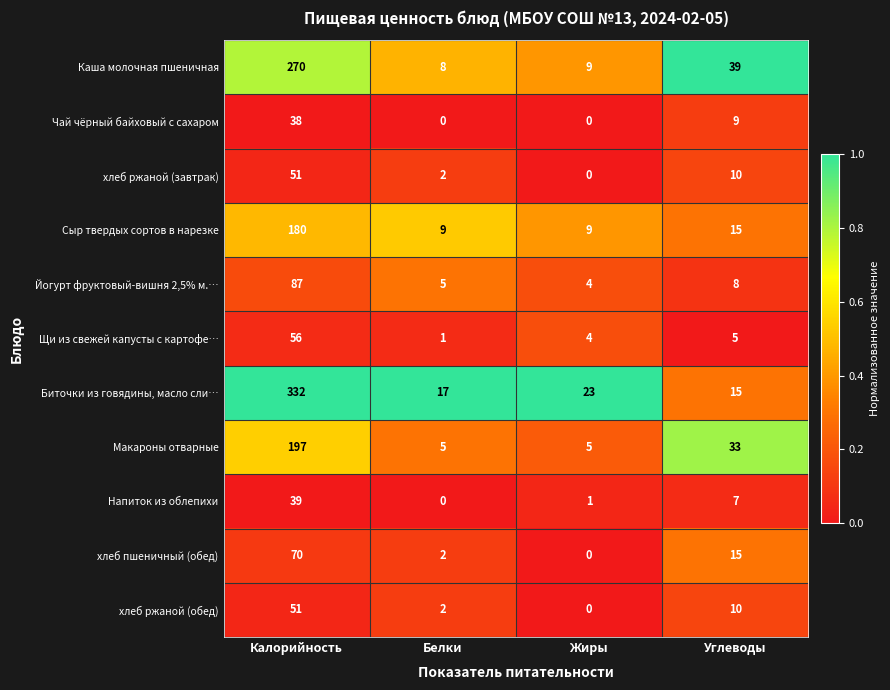

Which series has the widest spread of values?

Биточки из говядины, масло сли…